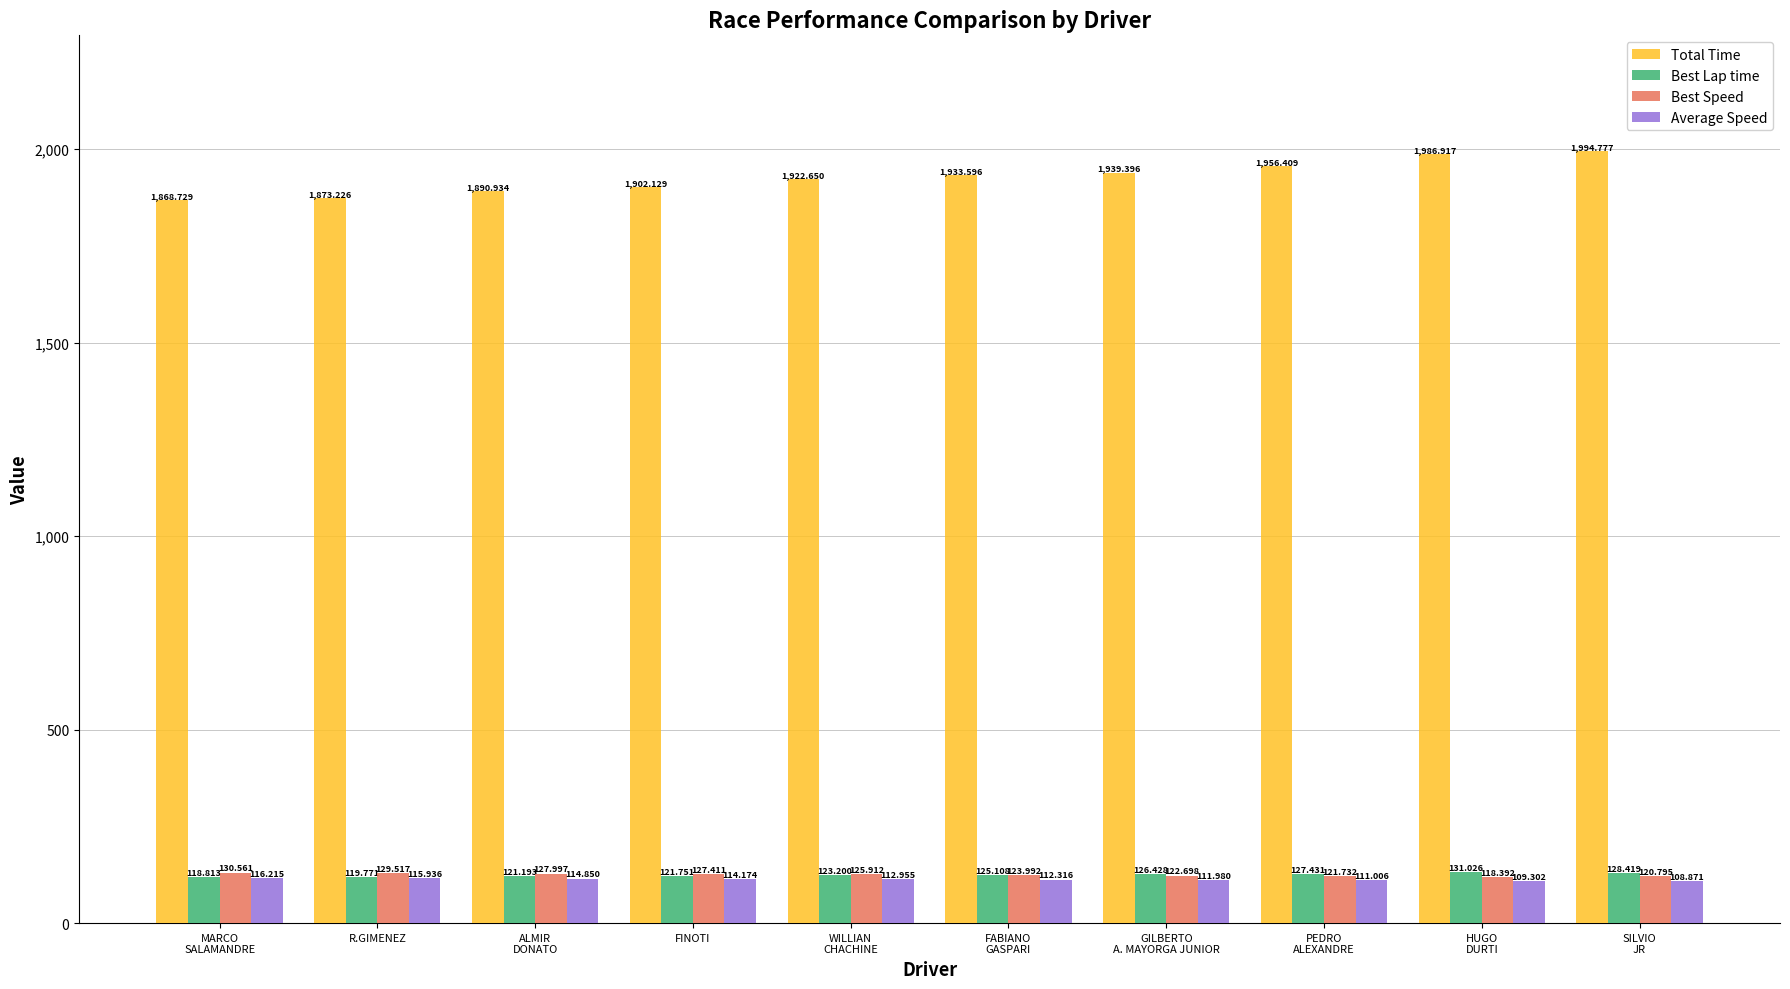

List the series in order of their peak value, lowest first.

Average Speed, Best Speed, Best Lap time, Total Time